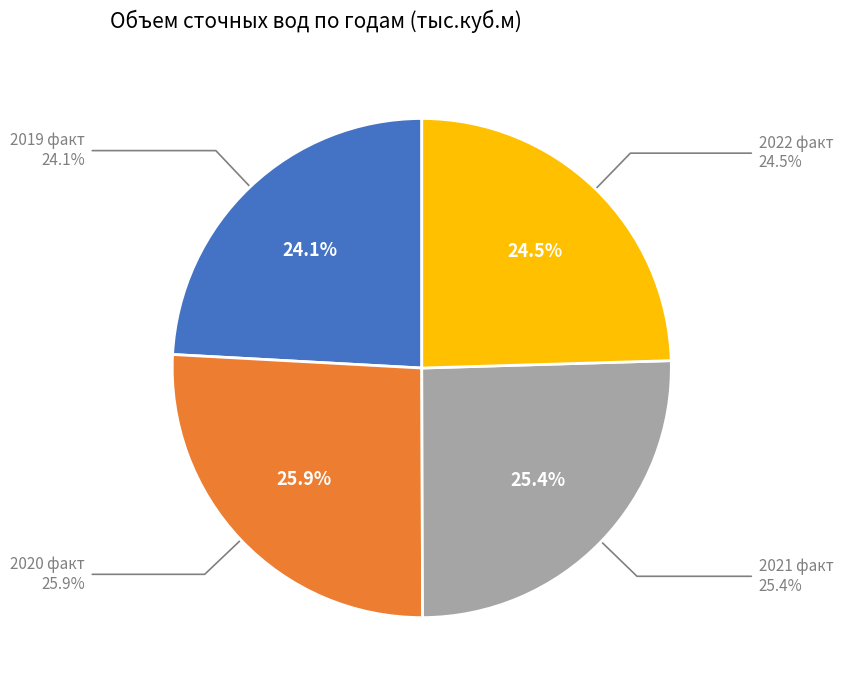

To the nearest percent, what percentage of the pie is 2019 факт?

24%